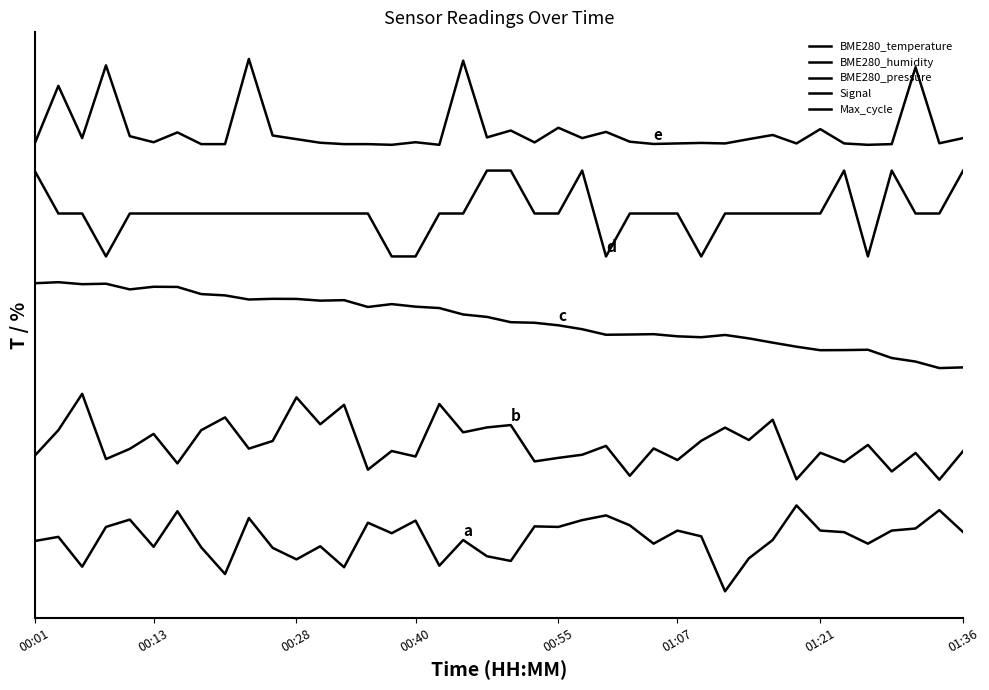

Does the chart have visible grid lines?

No